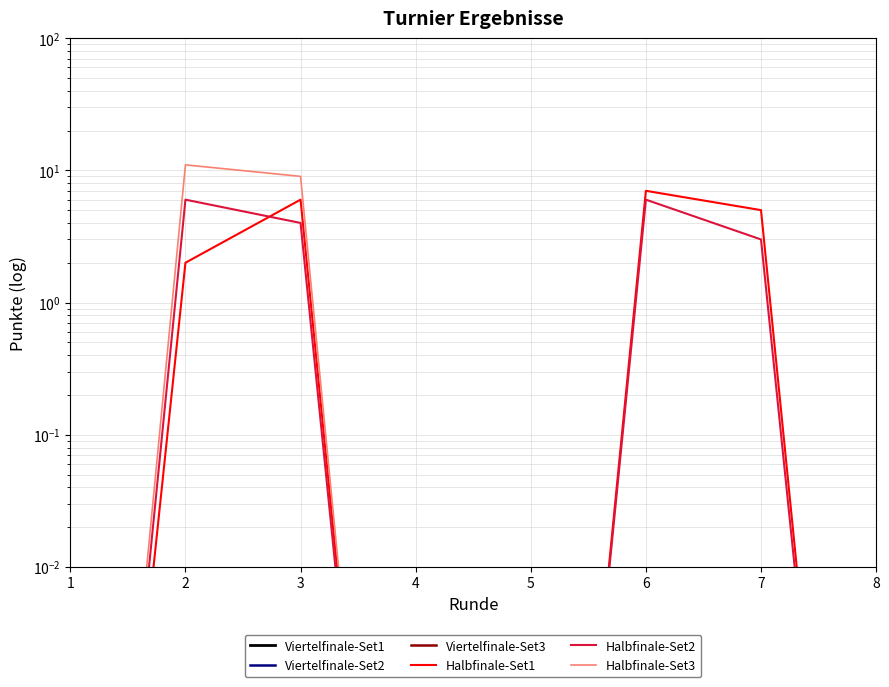

At how many categories does at least one series exceed 4?

4